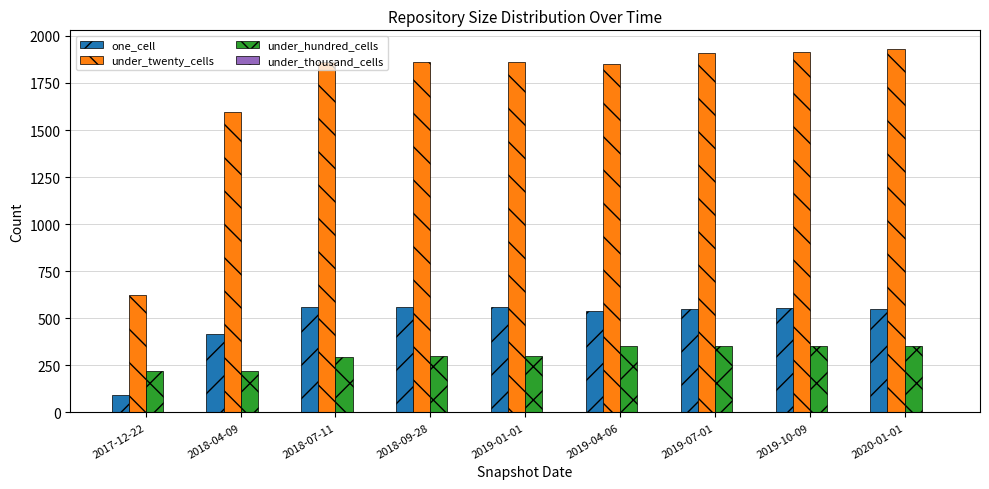

What is the label of the 5th bar from the right?

2019-01-01